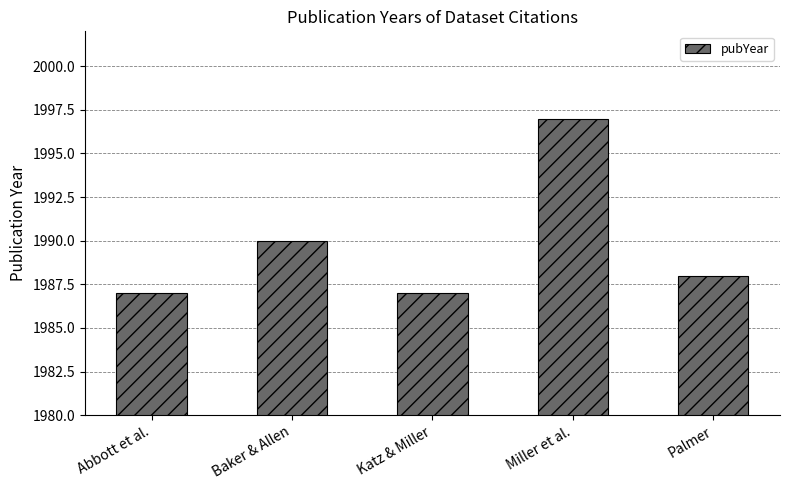

Reading left to right, list all the values displayed in this chart.

Abbott et al.=1987	Baker & Allen=1990	Katz & Miller=1987	Miller et al.=1997	Palmer=1988